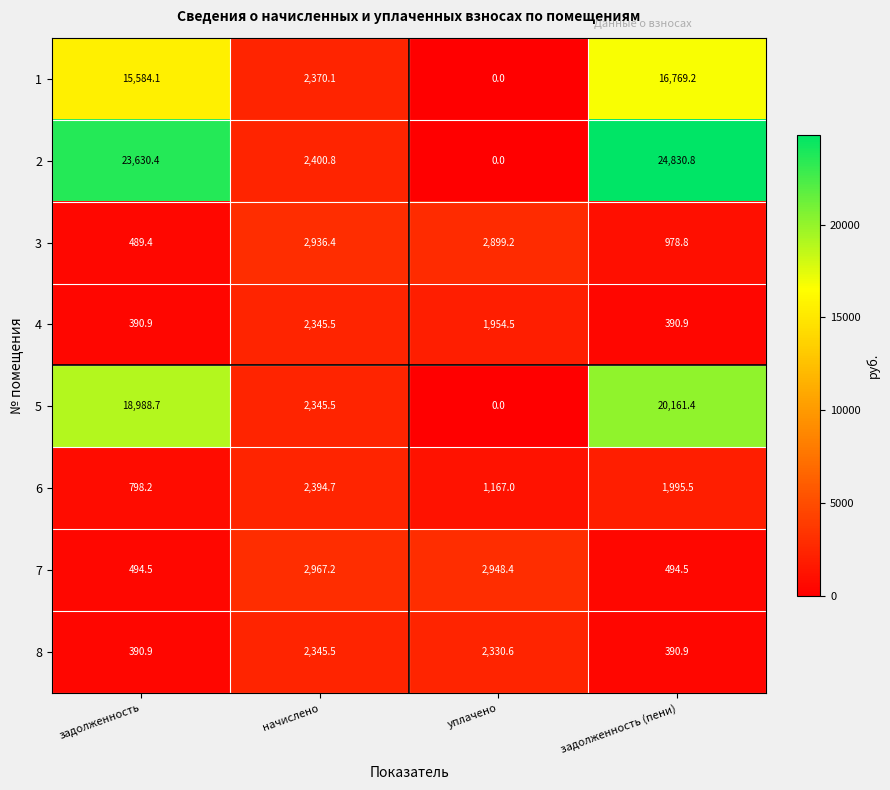

What is the spread (max minus min) of values at уплачено?

2948.4